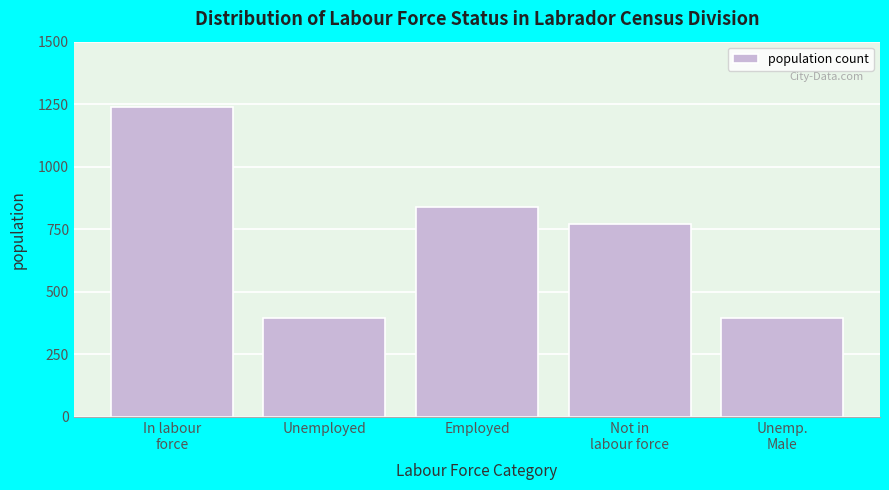

What is the minimum value shown in the chart?

395